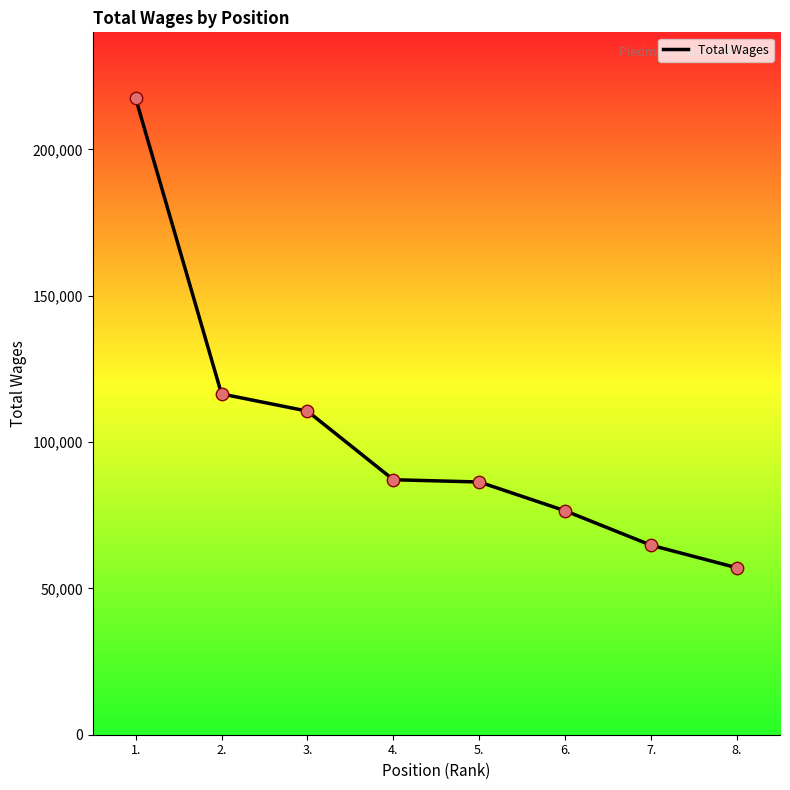

Approximately how many times larger is the value at 5. compared to 3.?

0.8